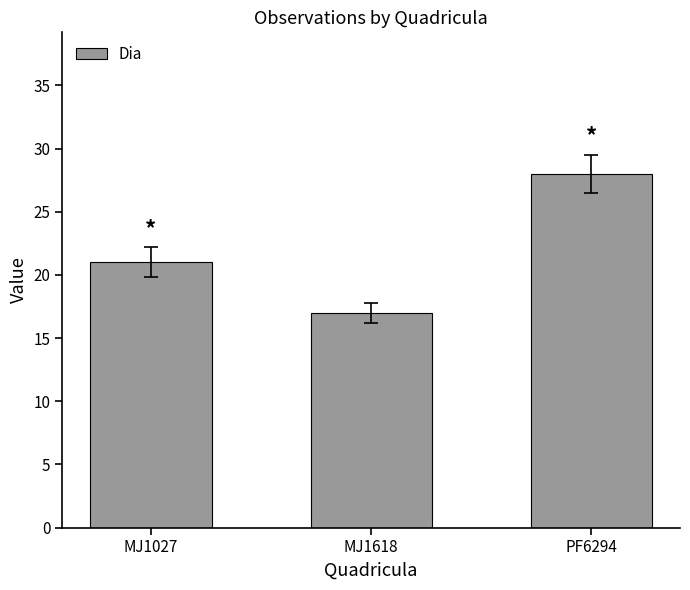

What is the change in value from MJ1027 to PF6294?

+7